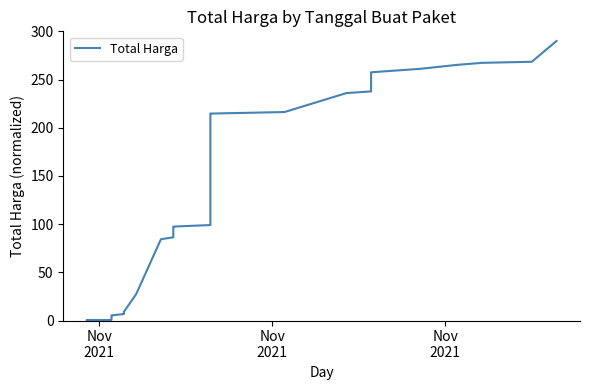

True or false: the data shows 6.3 at 7.

False